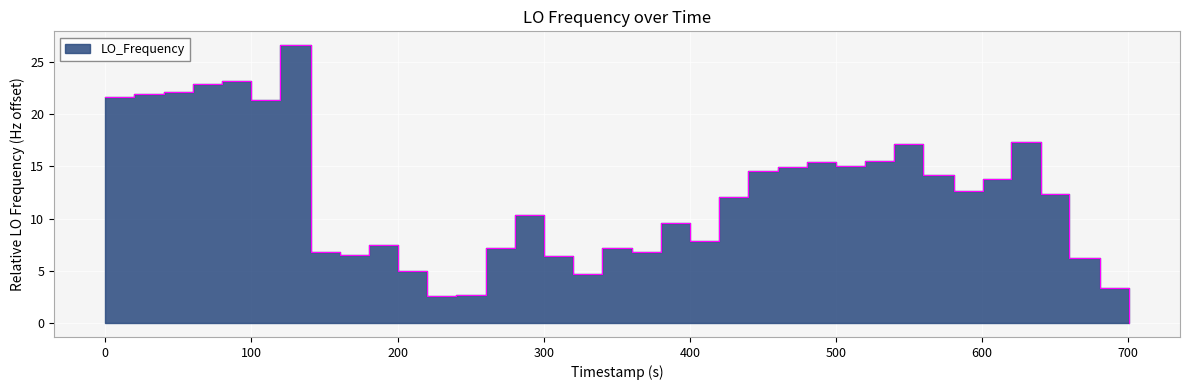

What is the difference between the maximum and second lowest values?

24.0